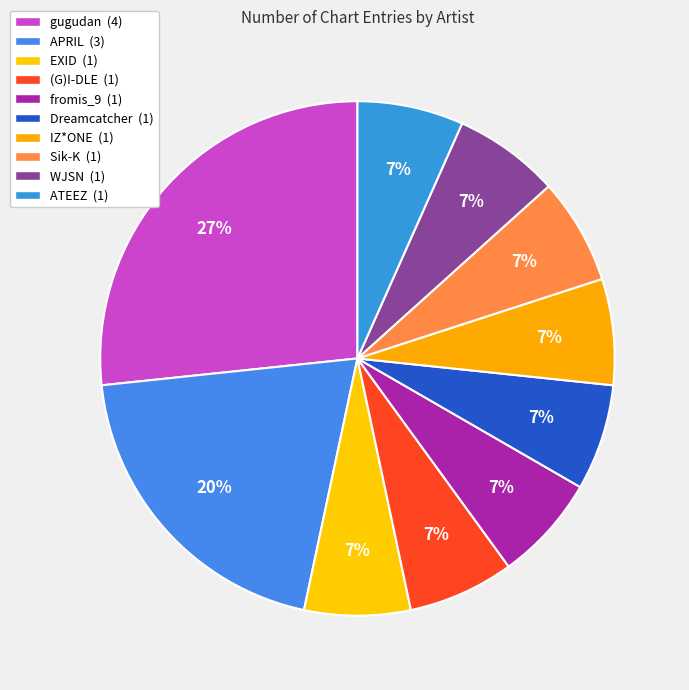

What is the smallest slice in the pie chart?

EXID